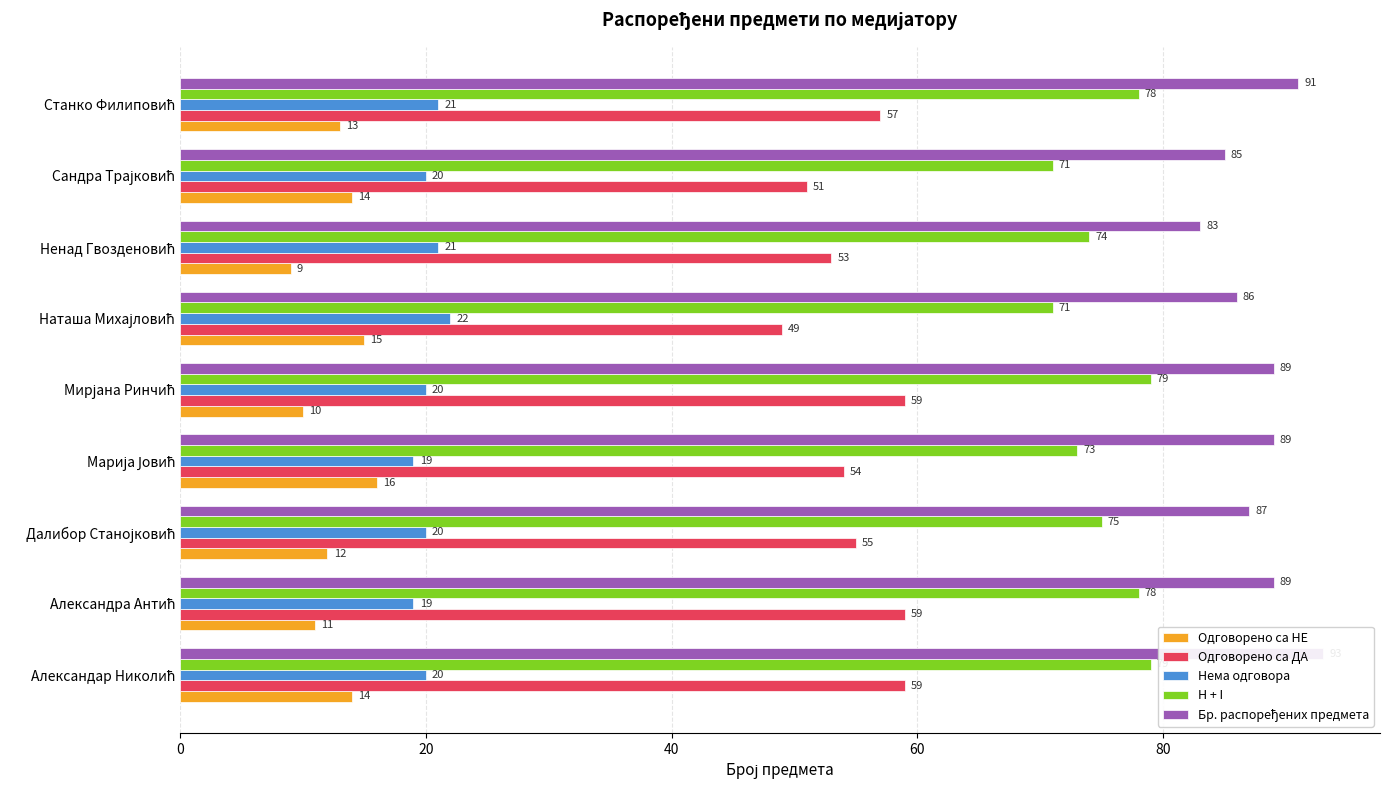

How many bars are there in each group?

5